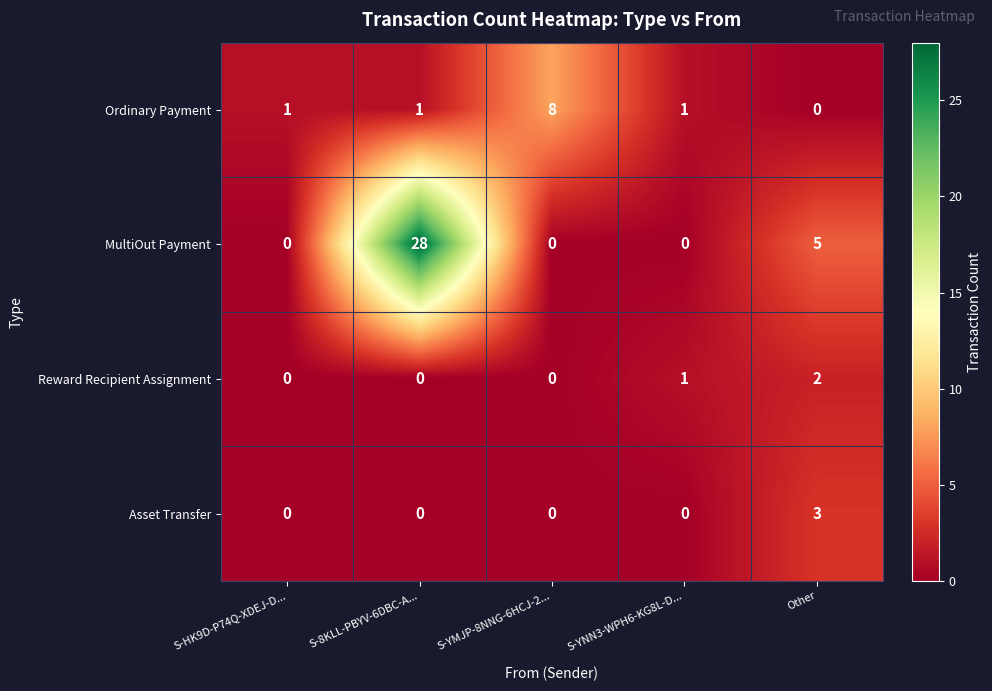

Which category has the highest value in the Reward Recipient Assignment series?

Other